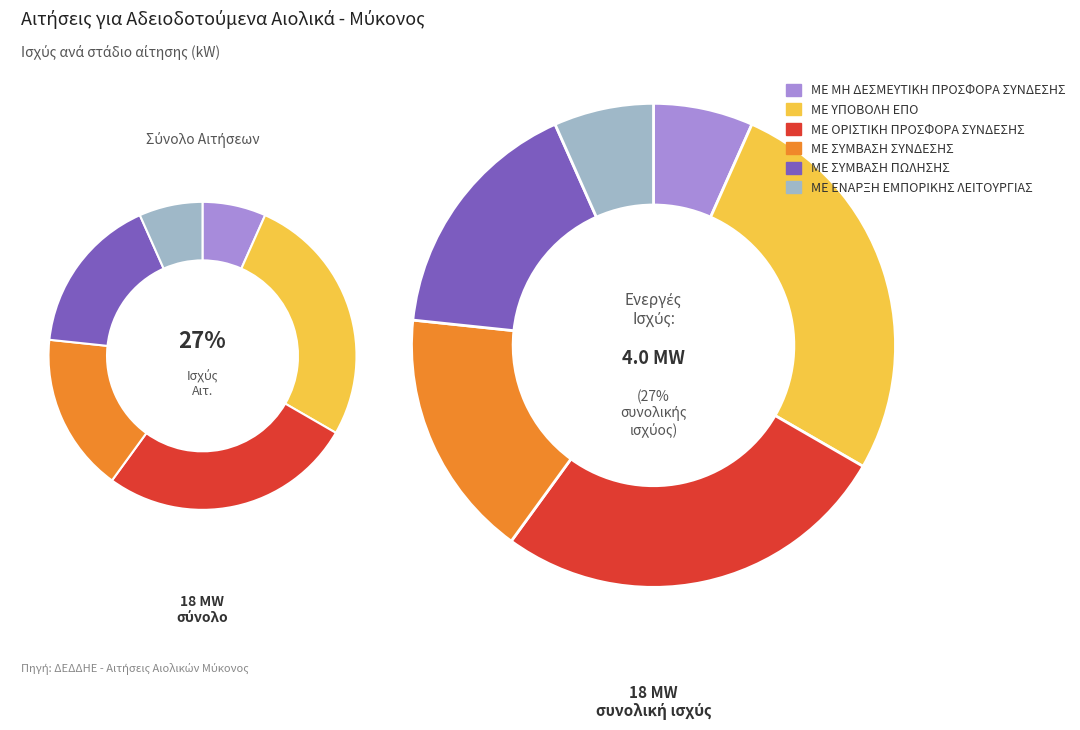

Which slice is the largest?

ΜΕ ΥΠΟΒΟΛΗ ΕΠΟ